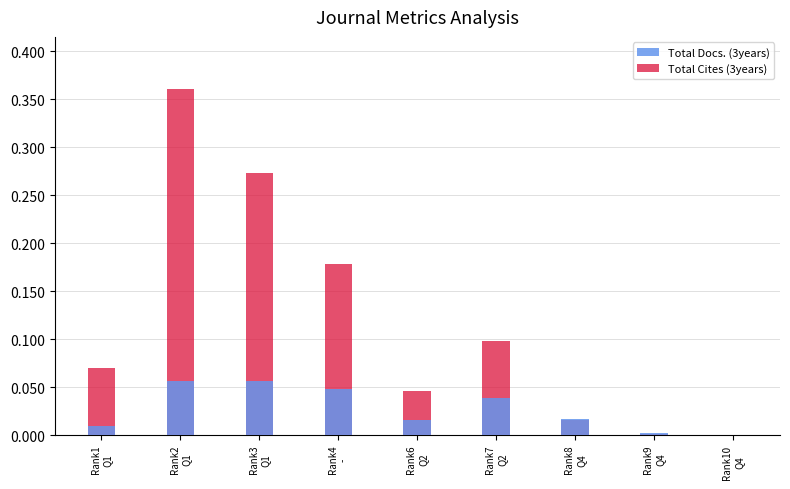

Which series has the largest range (max minus min)?

Total Cites (3years)